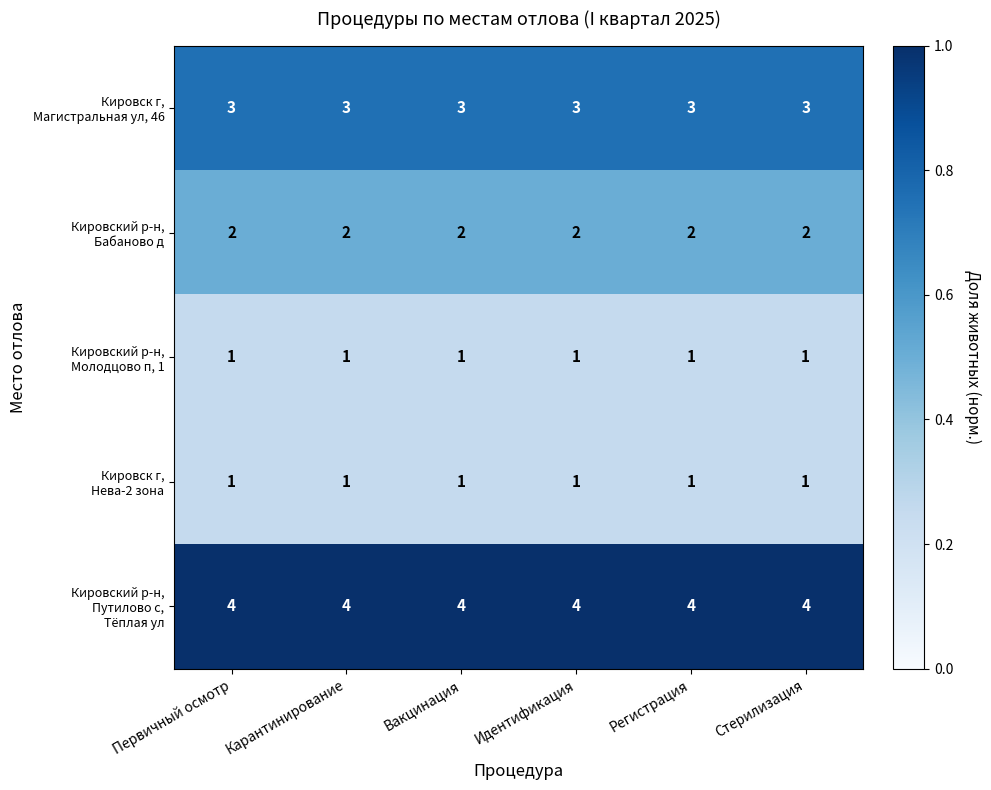

What is the difference between the highest and lowest values at Стерилизация?

3